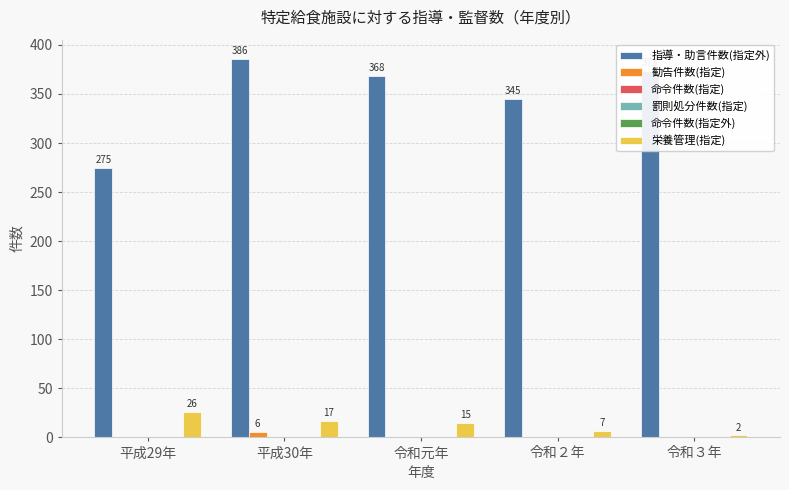

What is the label of the 1st bar from the right?

令和３年